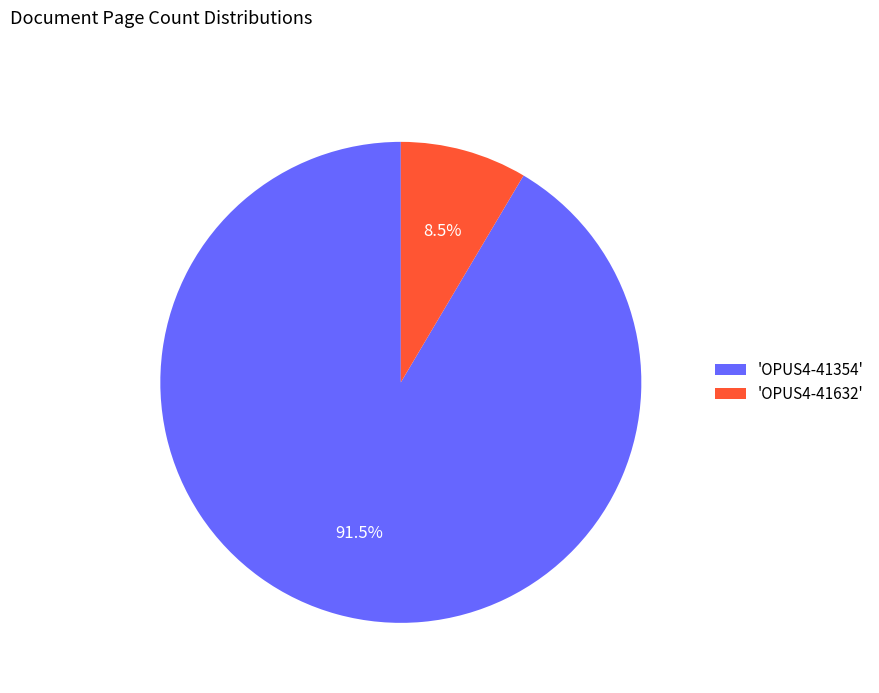

Rank the categories by value from highest to lowest.

'OPUS4-41354', 'OPUS4-41632'